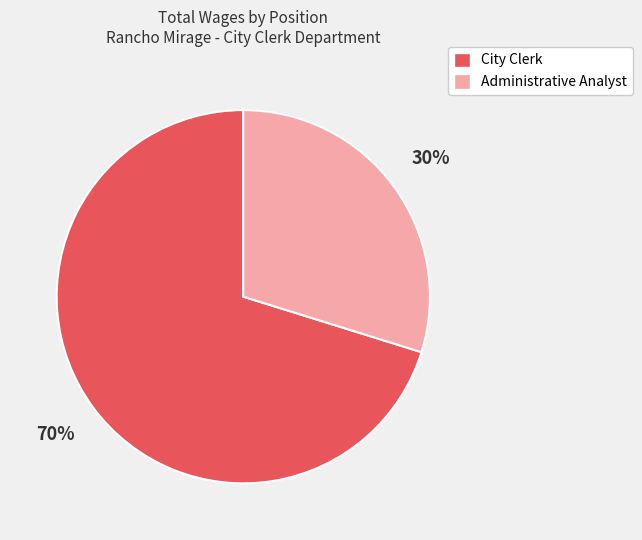

To the nearest percent, what is the difference between the largest and smallest slice percentages?

40%